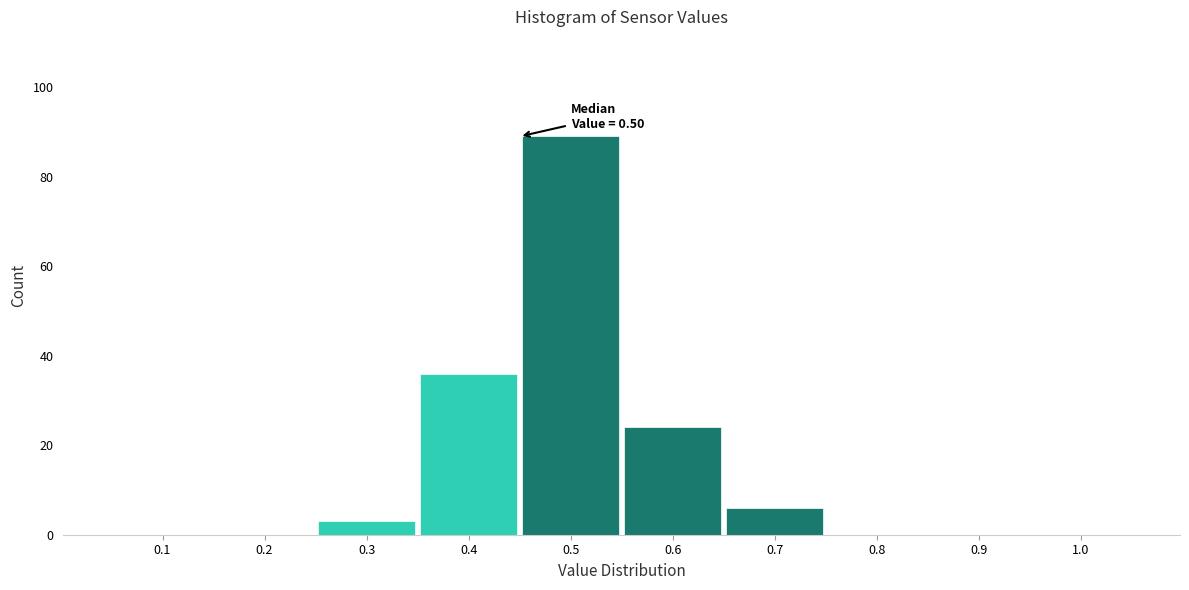

Reading left to right, extract all data points from this chart.

0.1=0	0.2=0	0.3=3	0.4=36	0.5=89	0.6=24	0.7=6	0.8=0	0.9=0	1.0=0